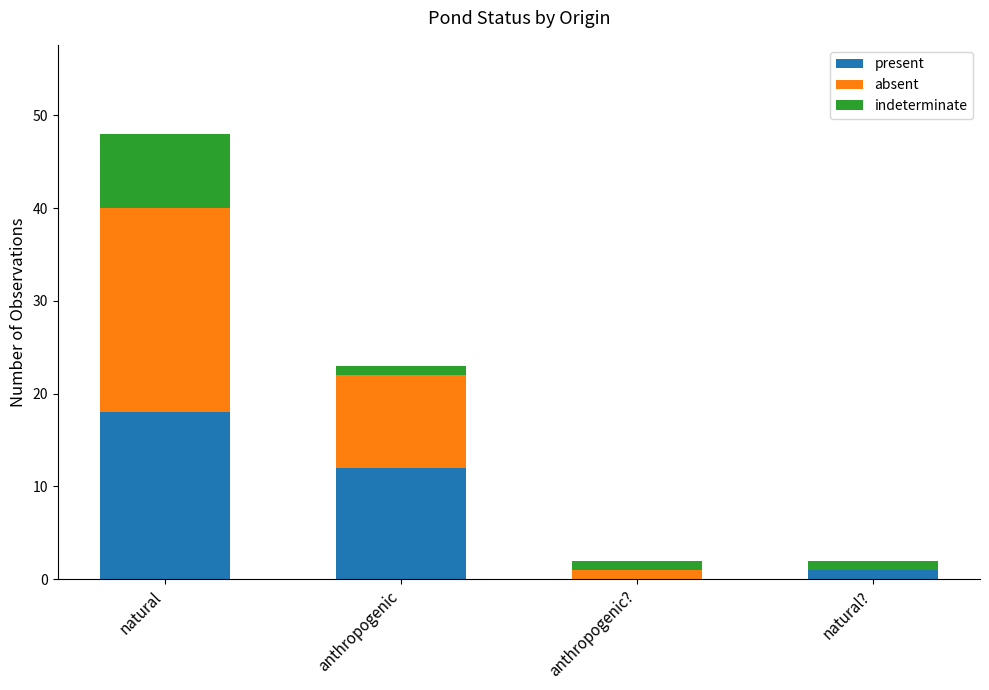

At which category is the sum across all series the highest?

natural